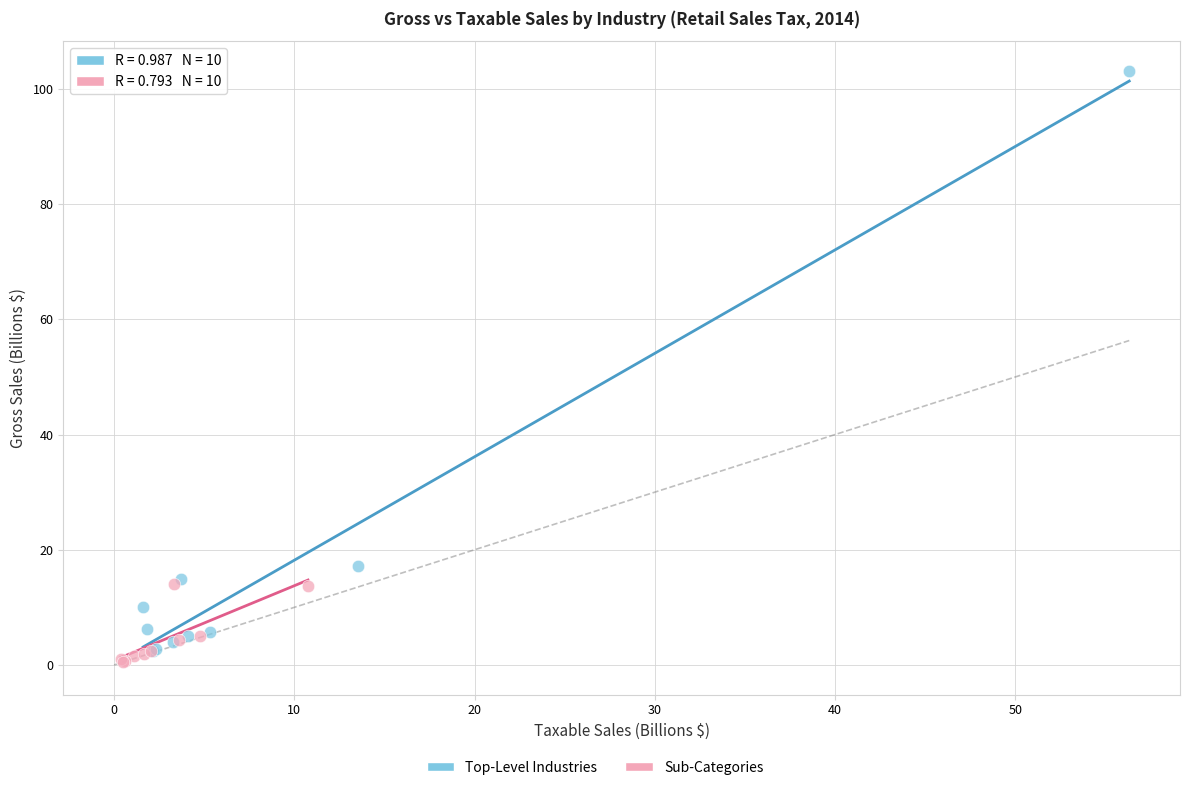

Which series contains the highest Y value?

Top-Level Industries